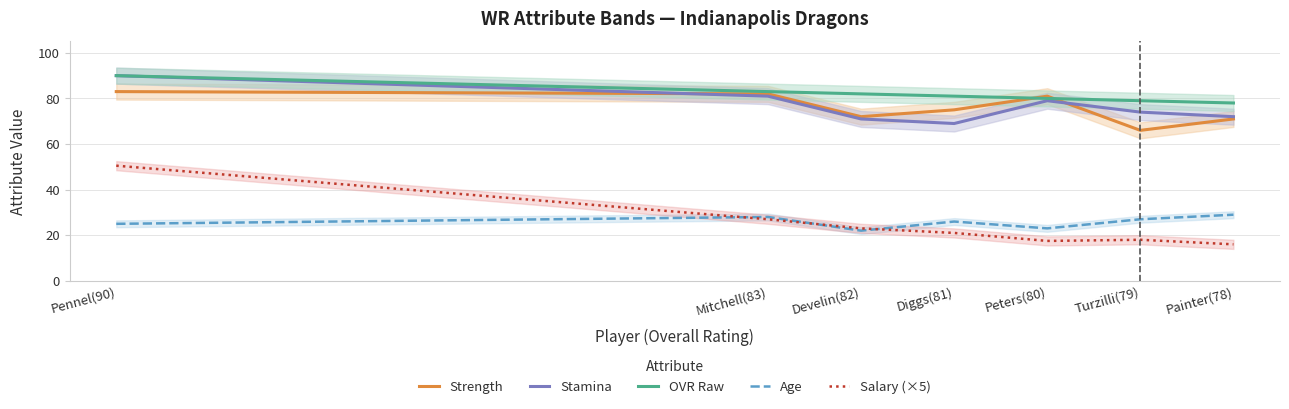

Reading right to left, list all the values displayed in this chart.

Strength: 71.0	66.0	81.0	75.0	72.0	82.0	83.0
Stamina: 72.0	74.0	79.0	69.0	71.0	81.0	90.0
OVR Raw: 78.0	79.0	80.0	81.0	82.0	83.0	90.0
Age: 29.0	27.0	23.0	26.0	22.0	28.0	25.0
Salary (×5): 16.0	18.0	17.5	21.0	23.0	27.0	50.5